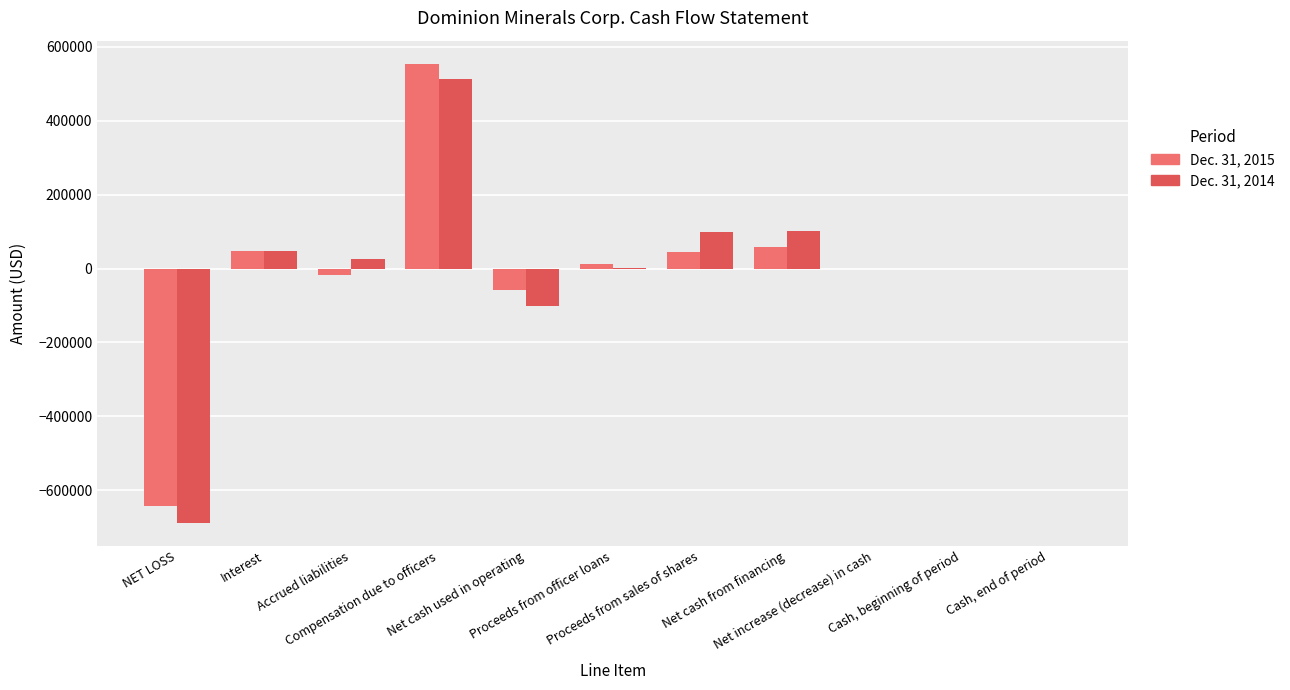

What is the maximum value shown in the chart?

554859